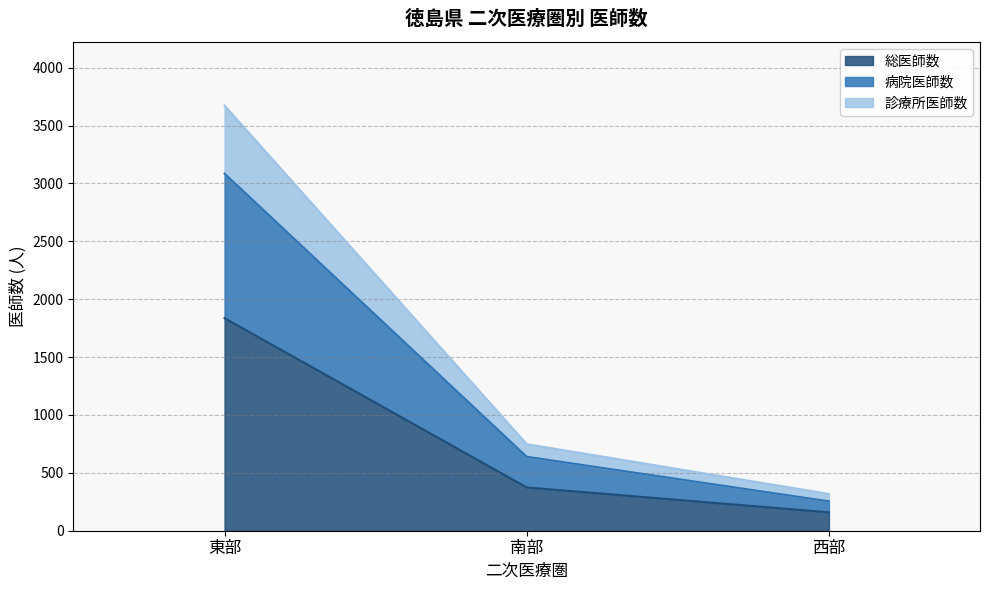

What is the total value across all series at 南部?

748